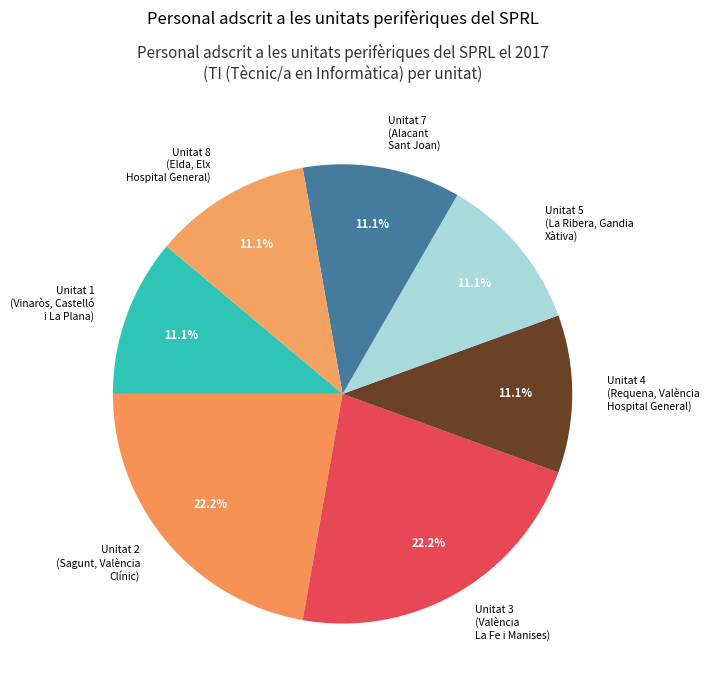

Is there any slice that represents more than half of the pie?

No